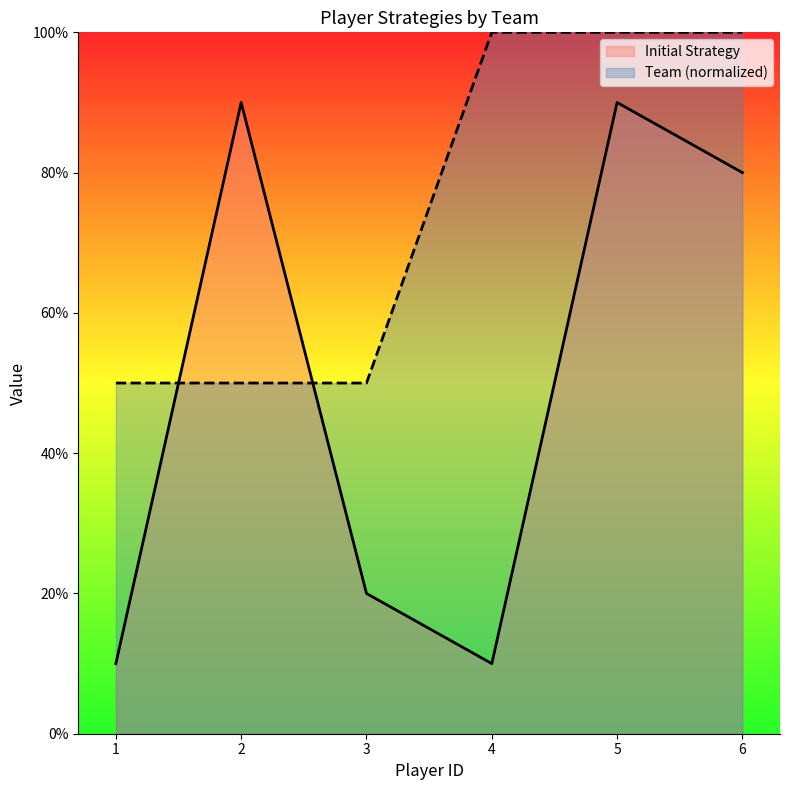

Count the number of categories in the chart.

6